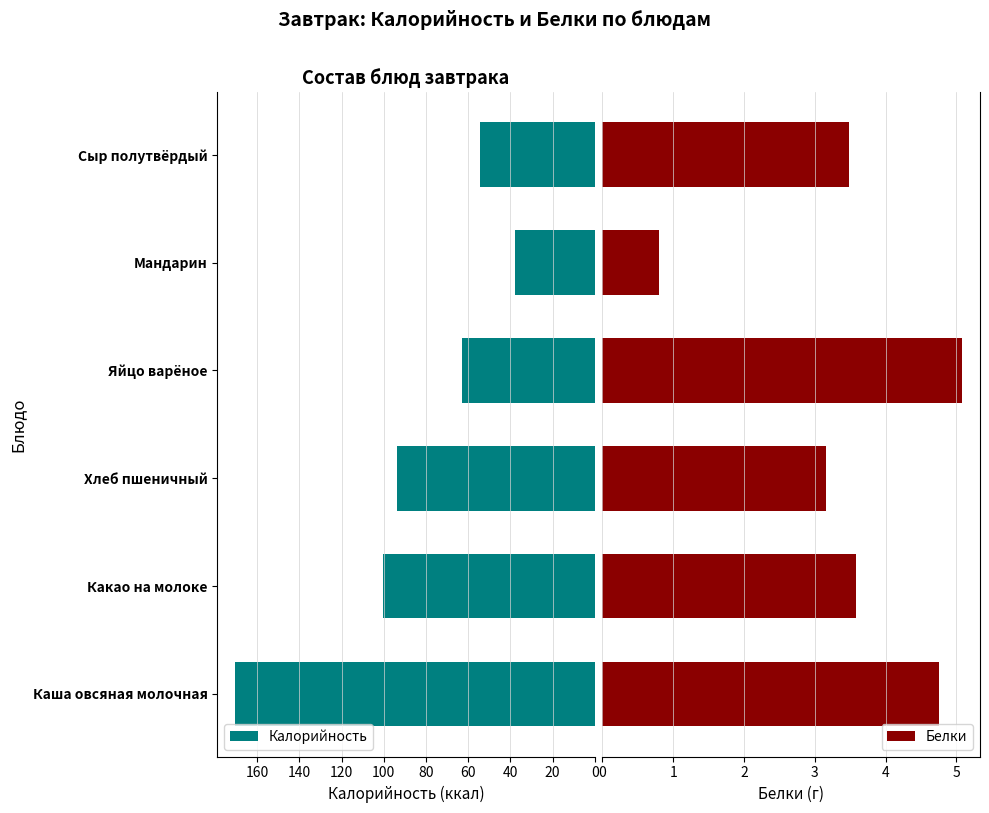

List the series in order of their overall mean, lowest first.

Белки, Калорийность